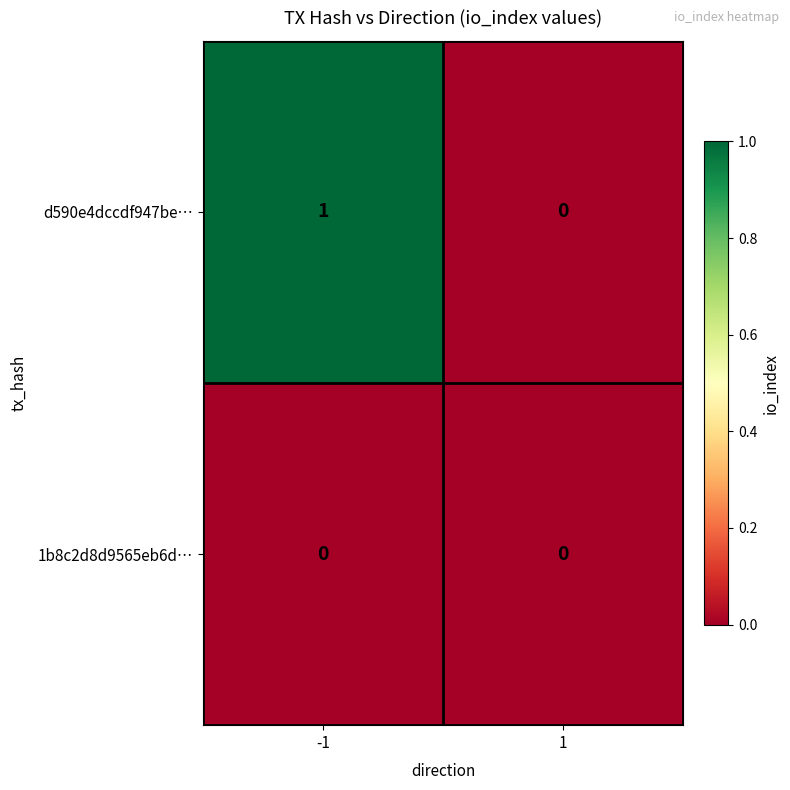

List the series in order of their overall mean, lowest first.

1b8c2d8d9565eb6d…, d590e4dccdf947be…